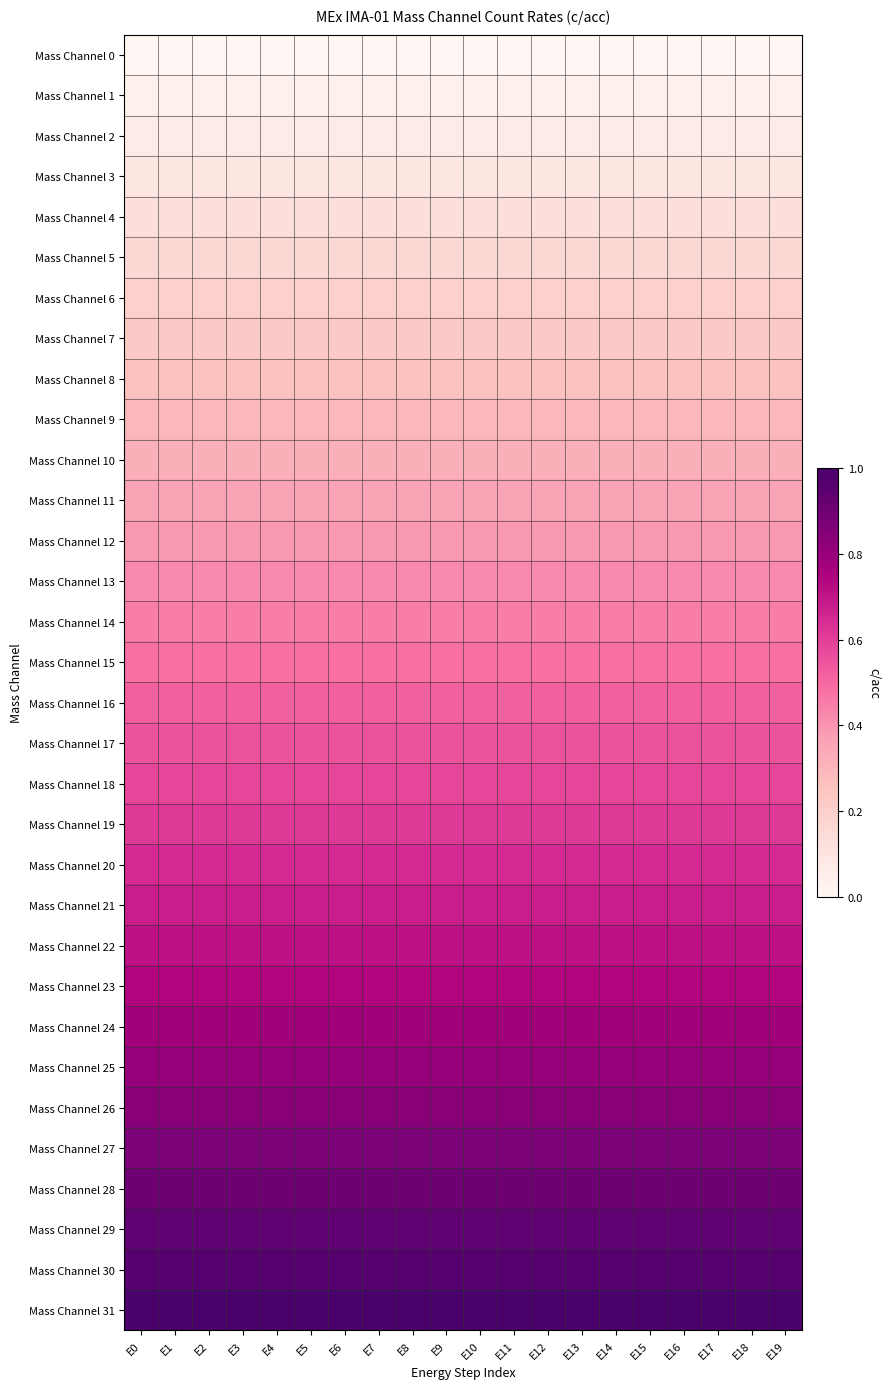

Which series has the largest total across all categories?

Mass Channel 31